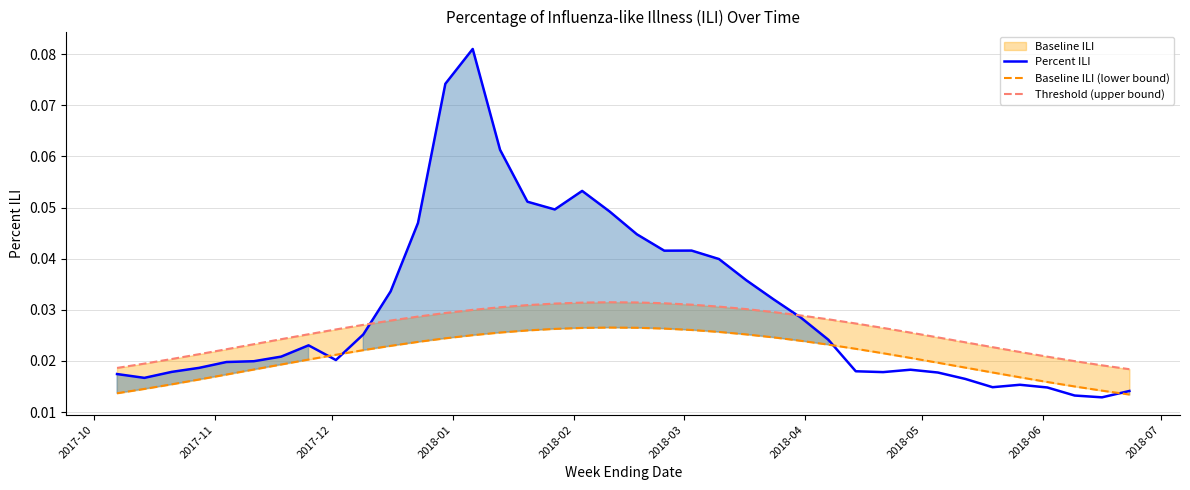

Is it true that Percent ILI equals 0.0 at 25?

False